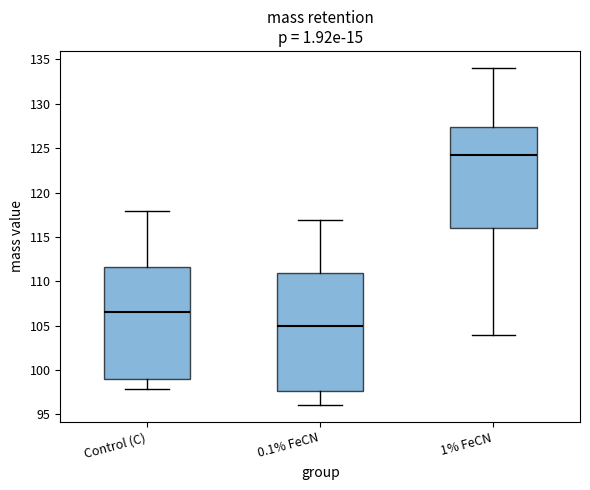

Where does the median line of the box for Control (C) sit on the y-axis? The values are not printed on the chart, so give them approximately, as read against the axis.

106.5